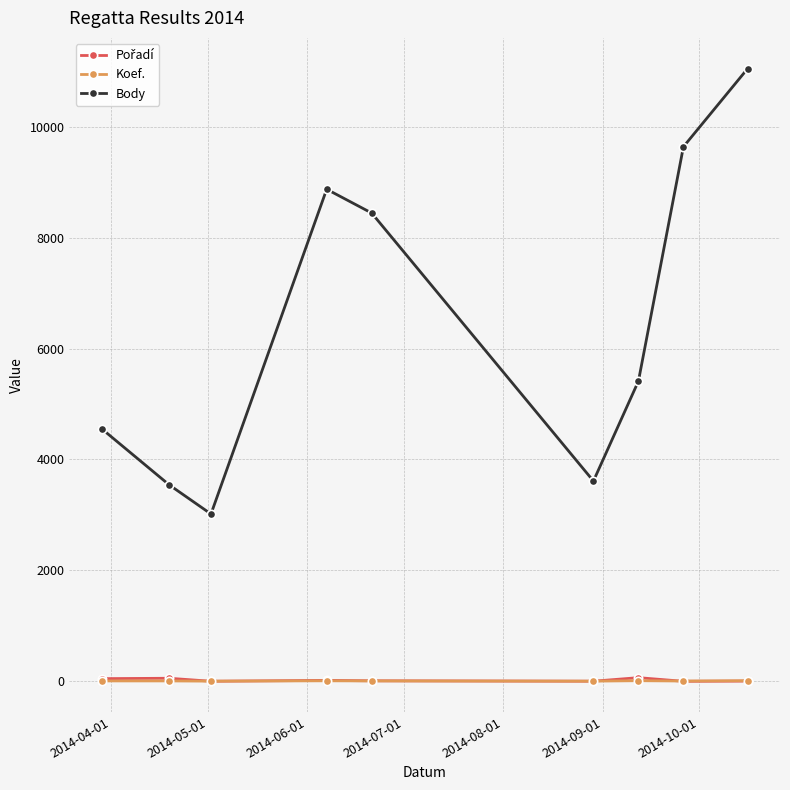

Which series has the largest total across all categories?

Body